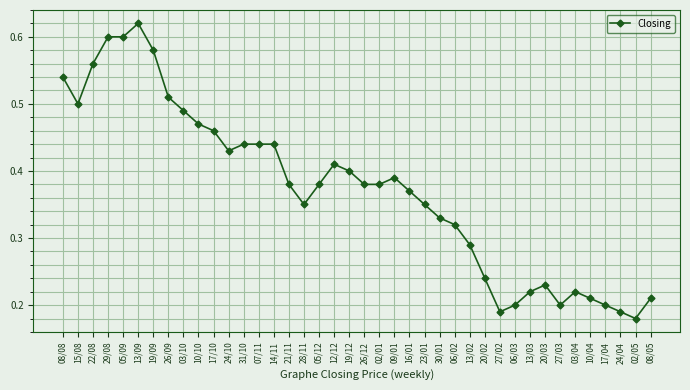

What is the sum of all values?

14.9